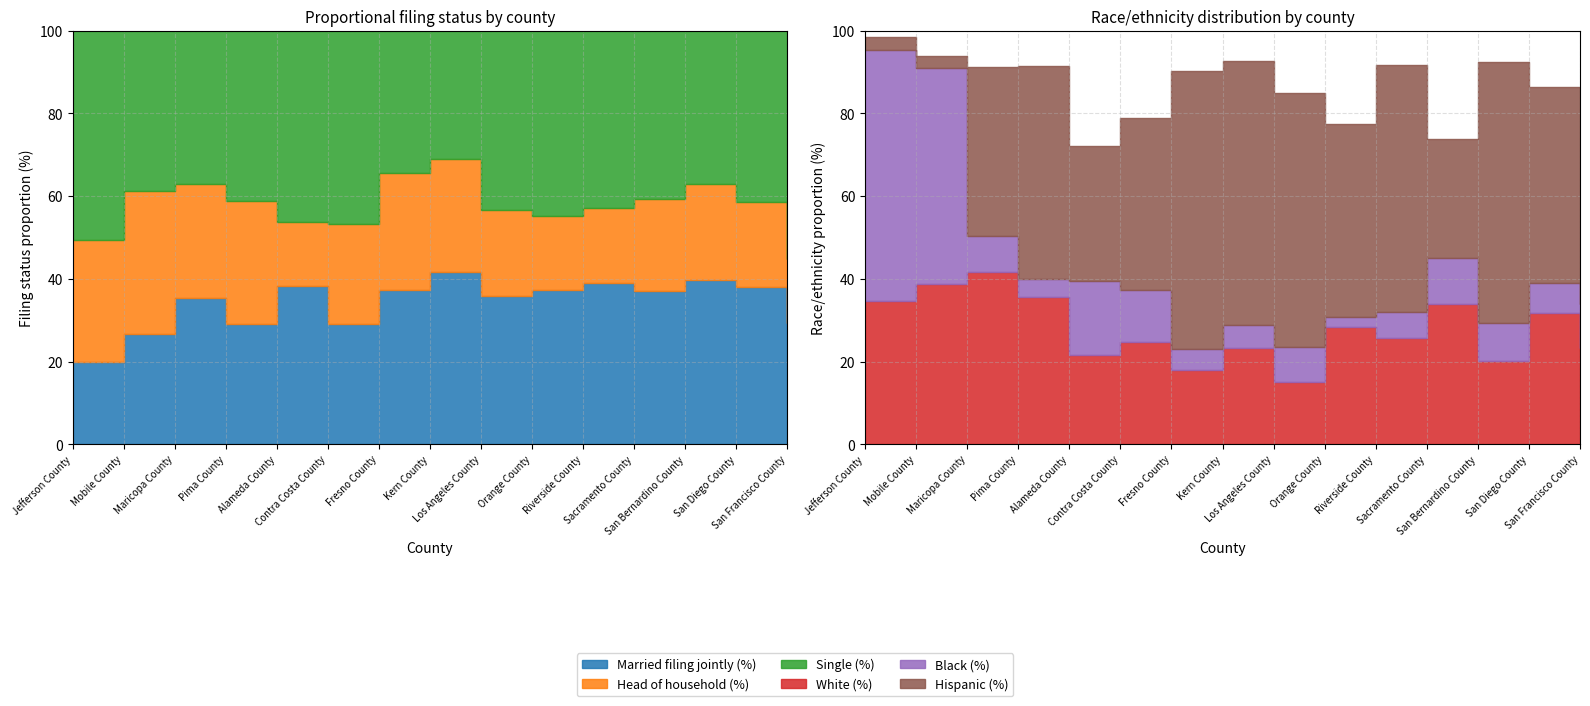

At which category does Black (%) reach its first local valley?

Pima County, AZ